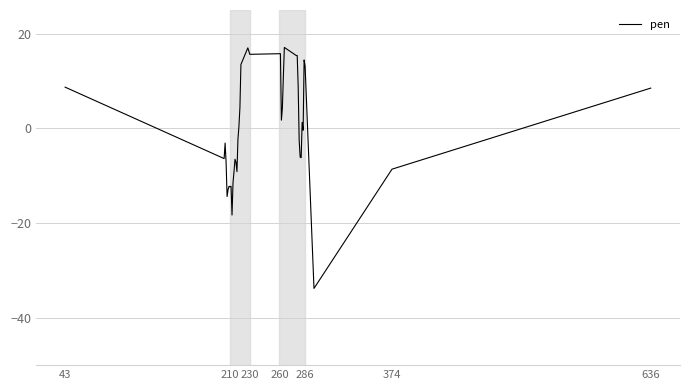

True or false: there are more than 0 points higher than both neighbors.

True